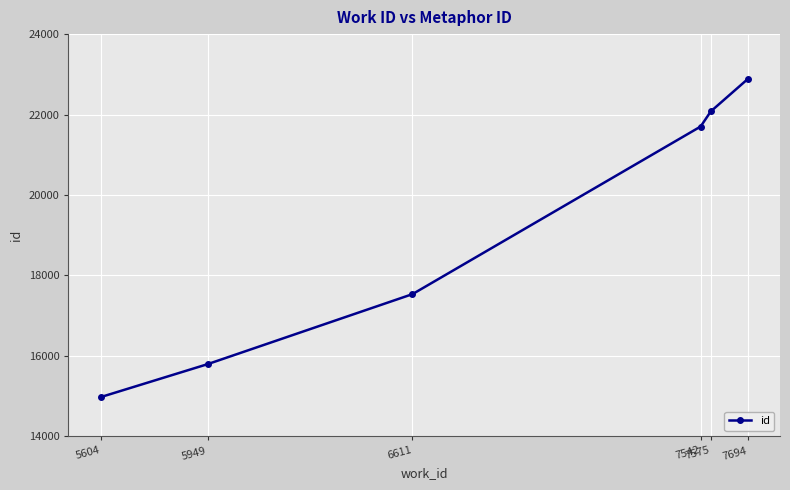

At which label is the value closest to 18928?

6611